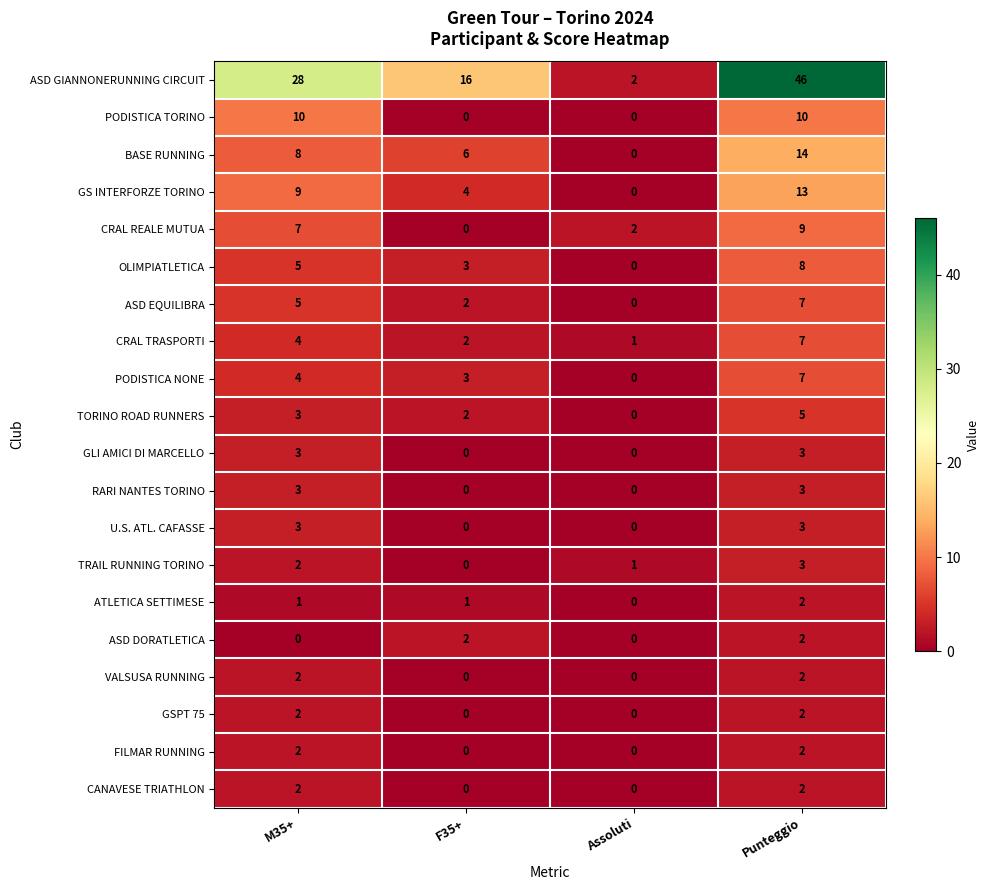

How many values in the PODISTICA NONE series are below 4?

2